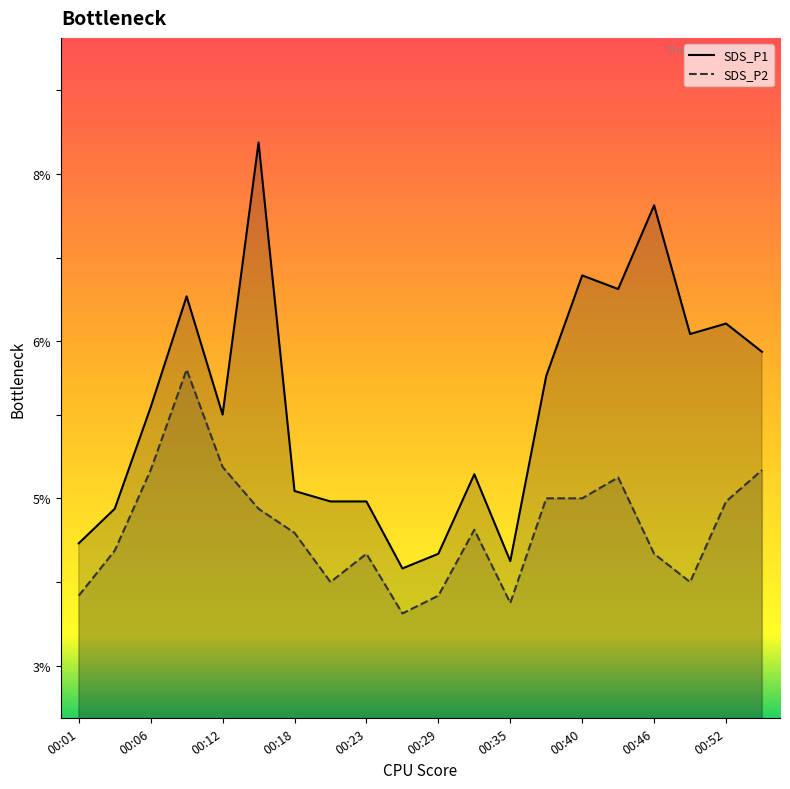

Is the value of SDS_P1 at 00:46 greater than the value of SDS_P2 at 00:40?

Yes